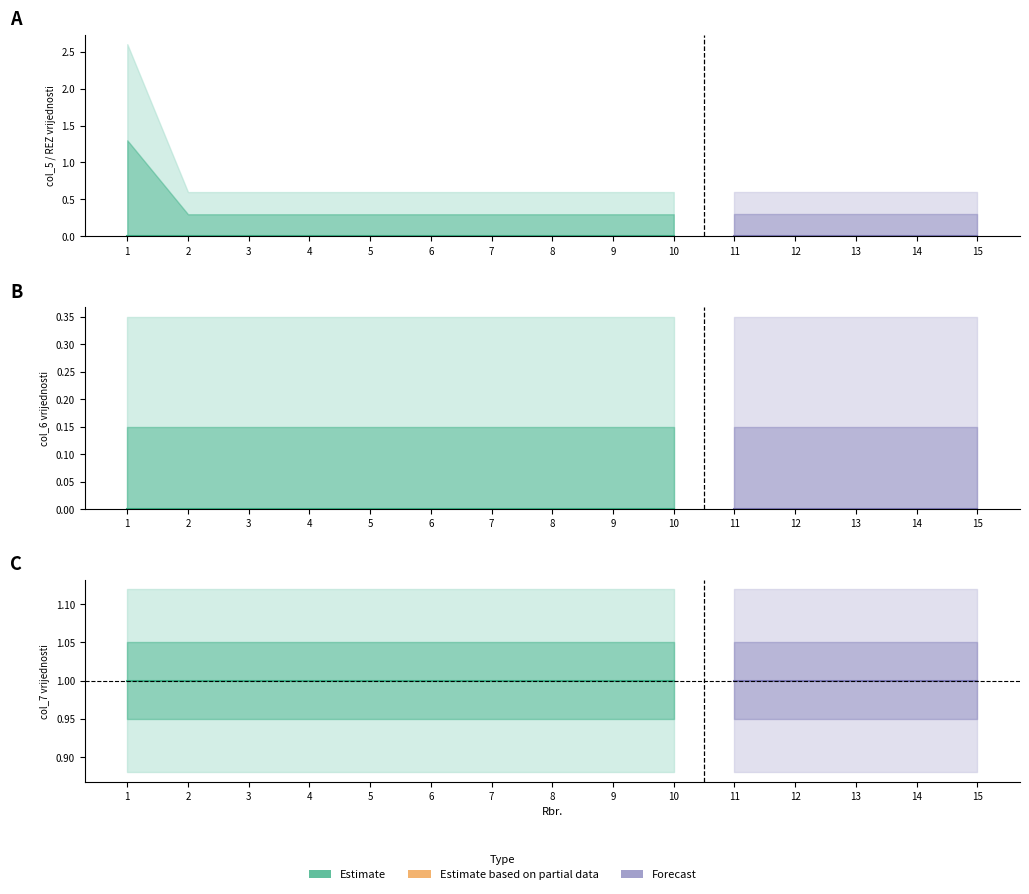

True or false: REZ and col_5 cross at least once.

False